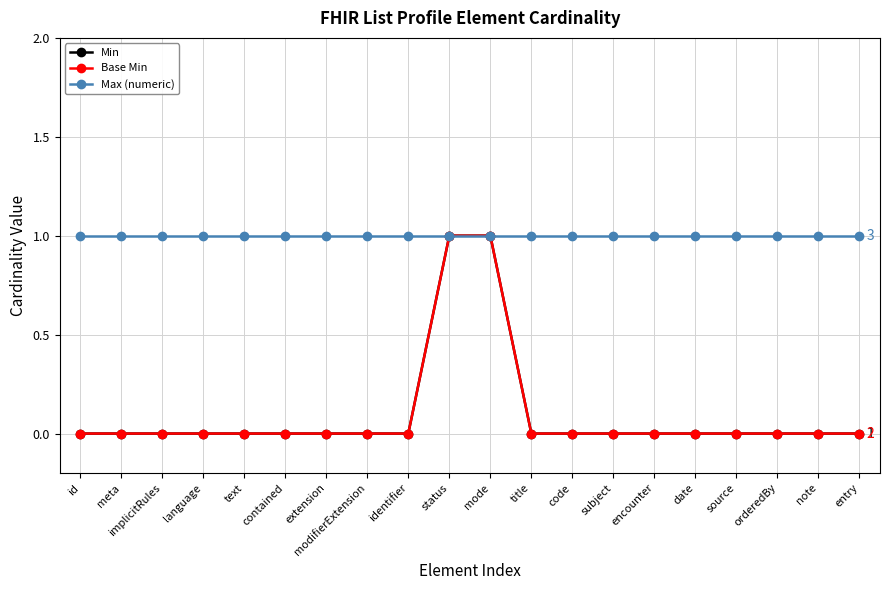

Does the chart have visible grid lines?

Yes